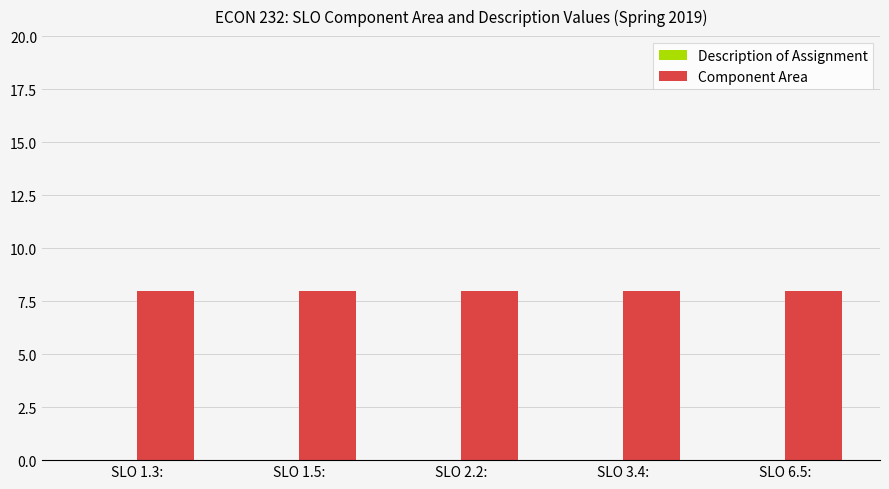

Count the number of categories in the chart.

5